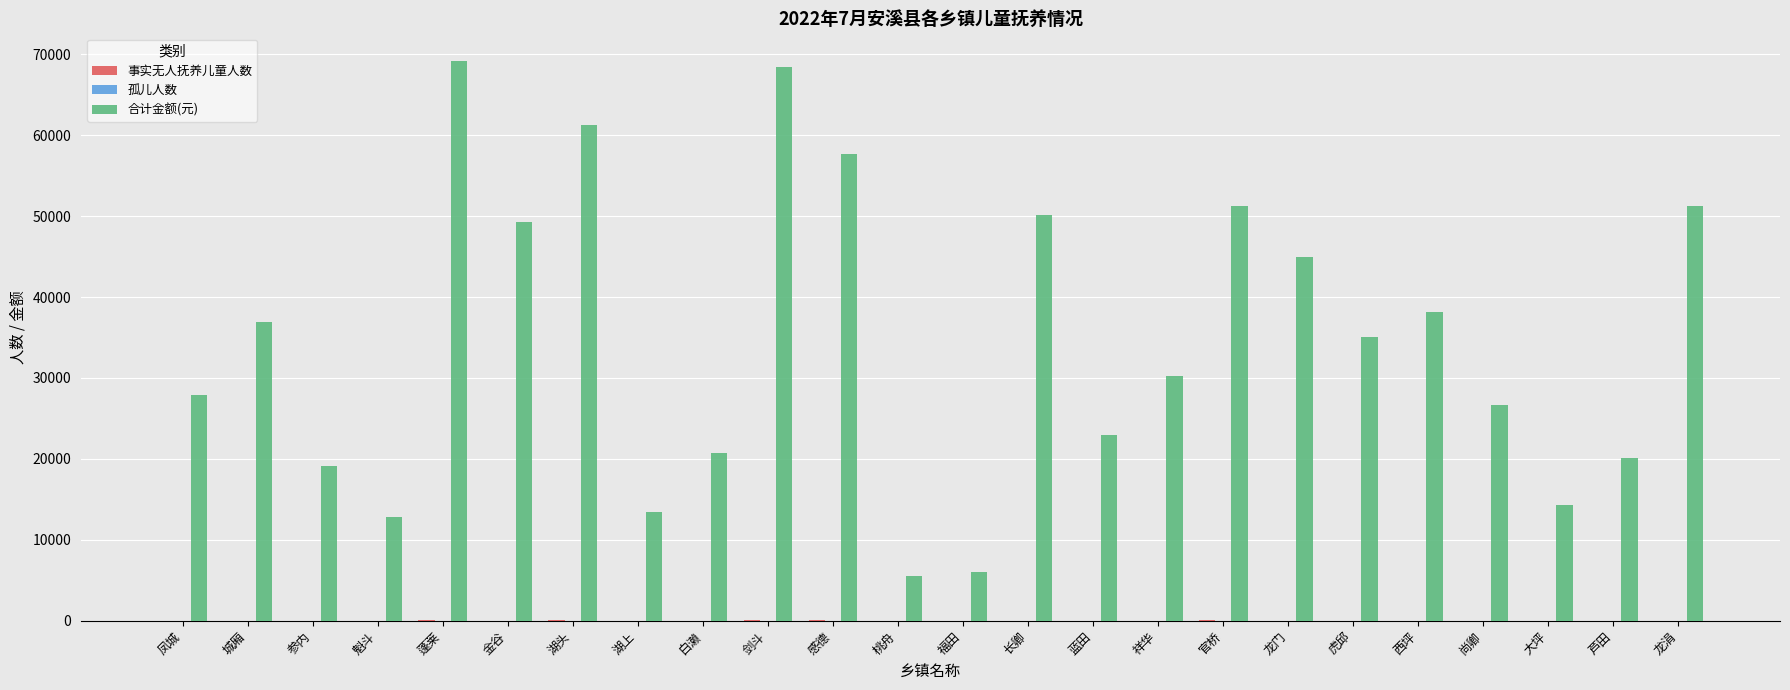

What is the sum of all 合计金额(元) values?

833455